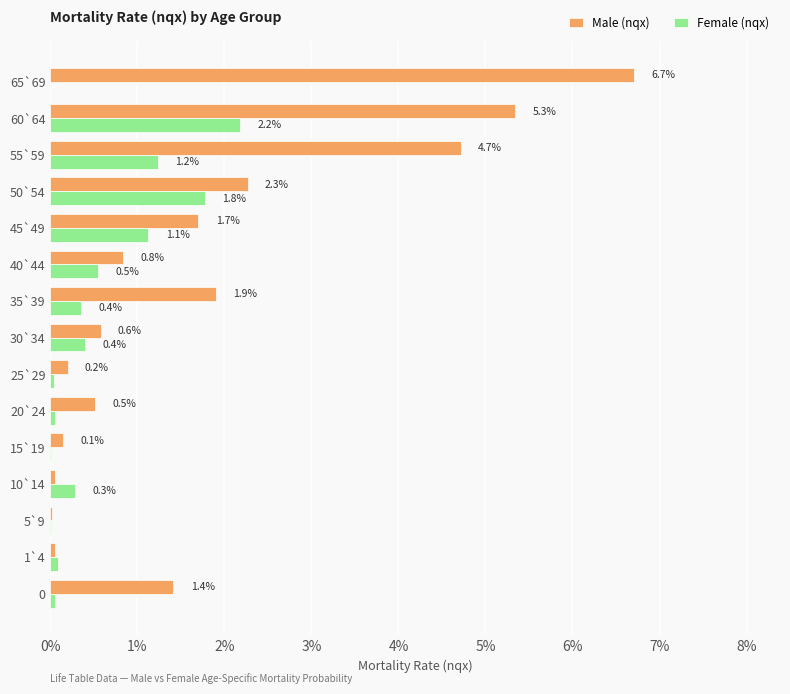

What are all the series names shown in the legend?

Male (nqx), Female (nqx)